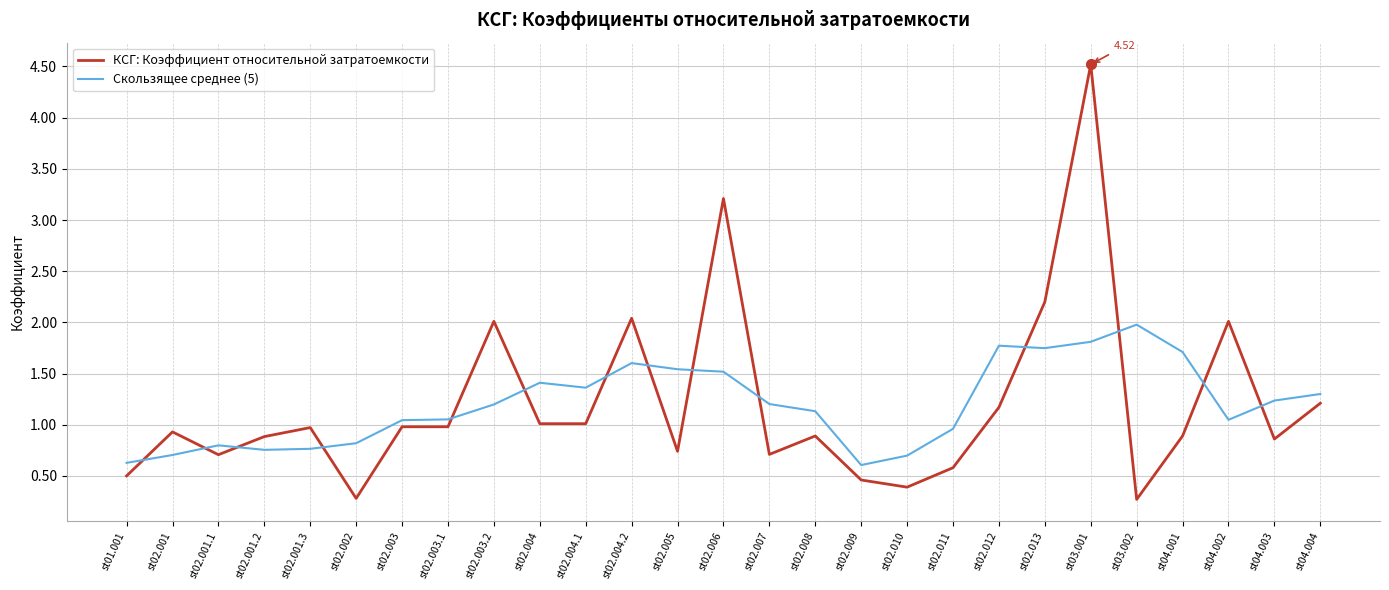

What is the smallest value displayed?

0.3